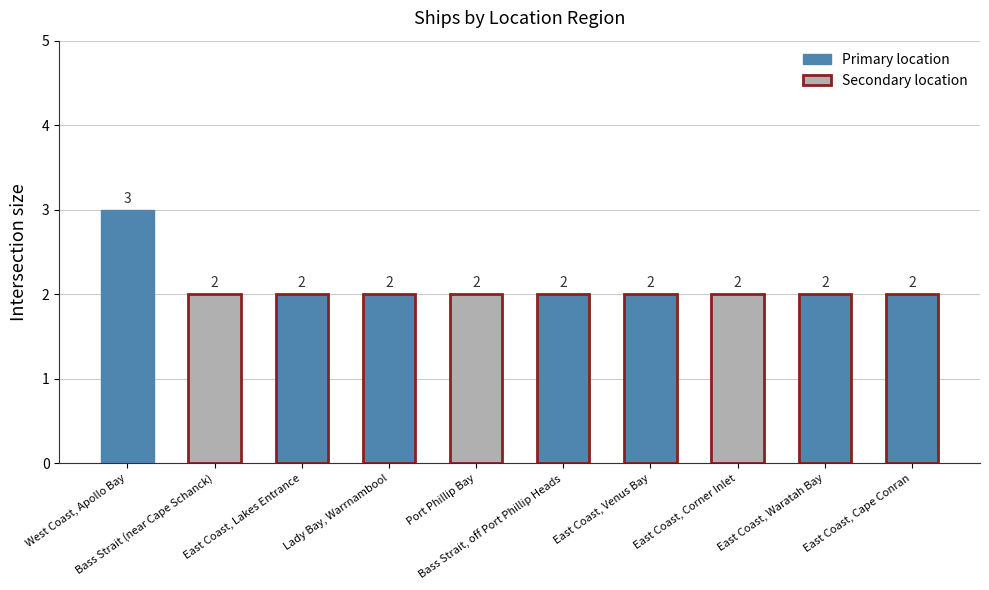

What is the sum of all values?

21